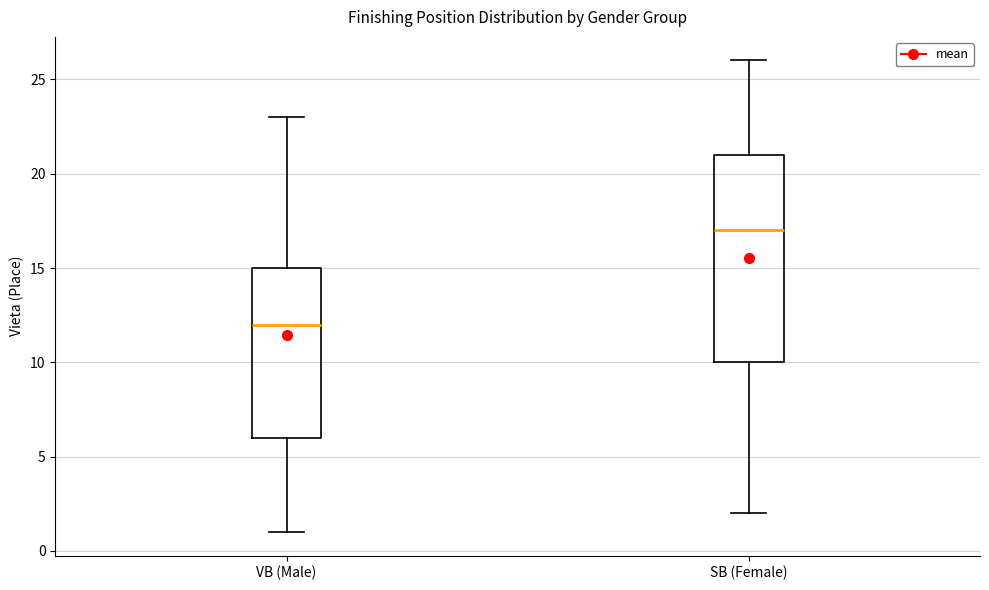

Which box's median line is the highest?

SB (Female)